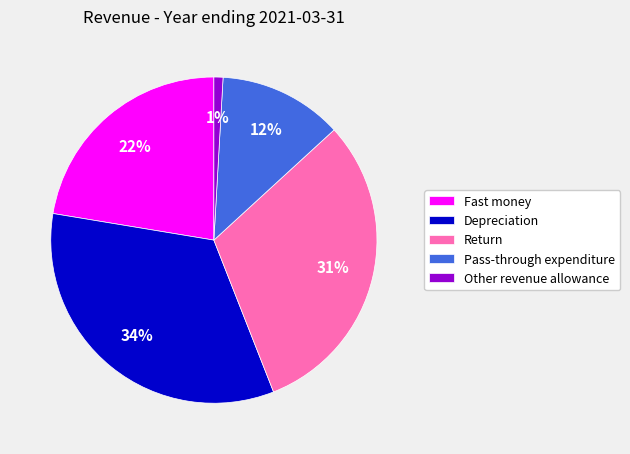

Between Return and Pass-through expenditure, which is larger?

Return